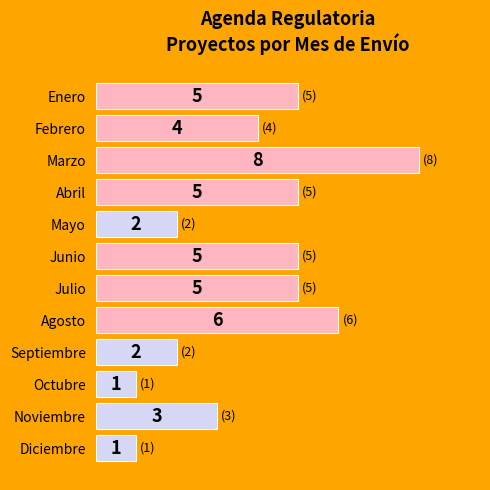

What is the change in value from Octubre to Noviembre?

+2